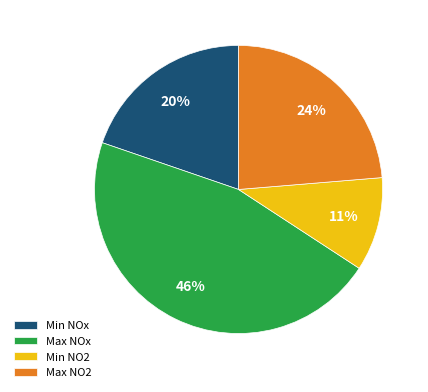

Which slice is the largest?

Max NOx